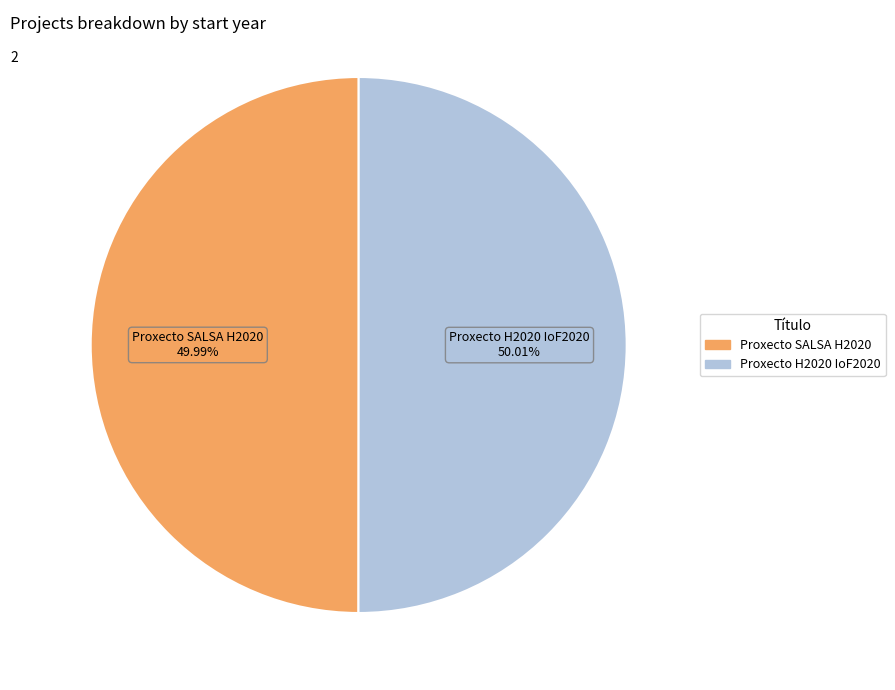

True or false: Proxecto H2020 IoF2020 accounts for 65% of the total.

False